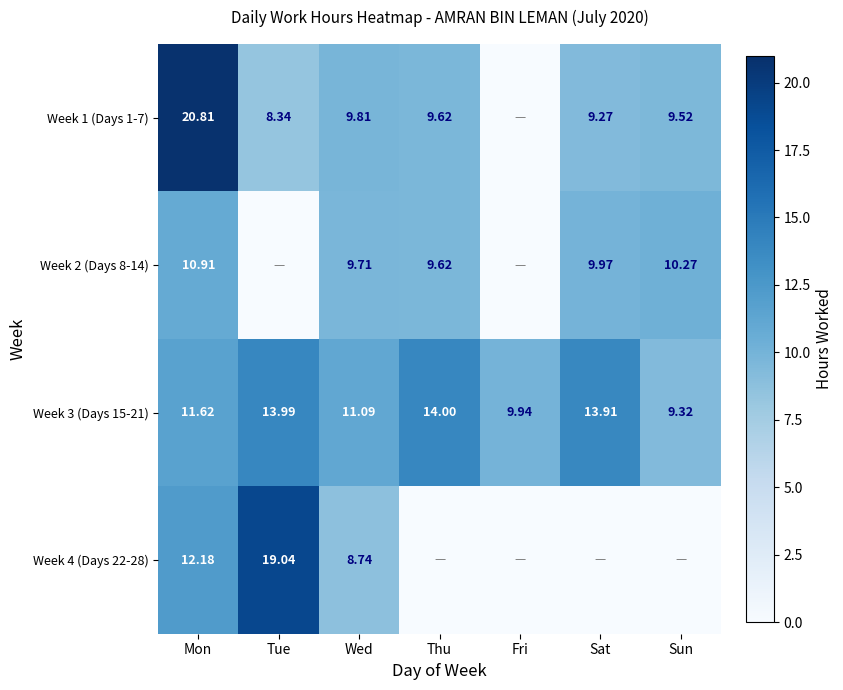

At which label does Week 3 (Days 15-21) reach its minimum?

Sun